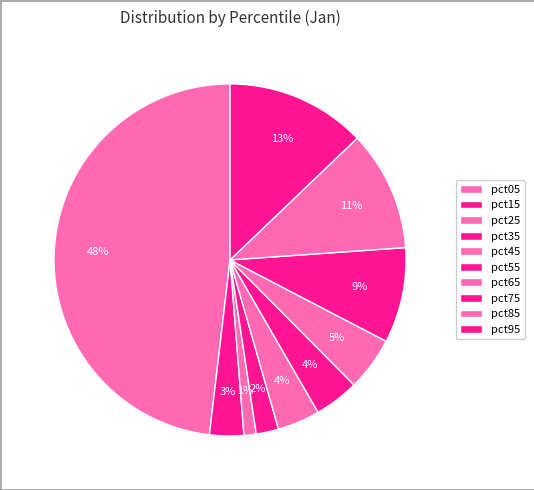

How many segments does this pie chart have?

10